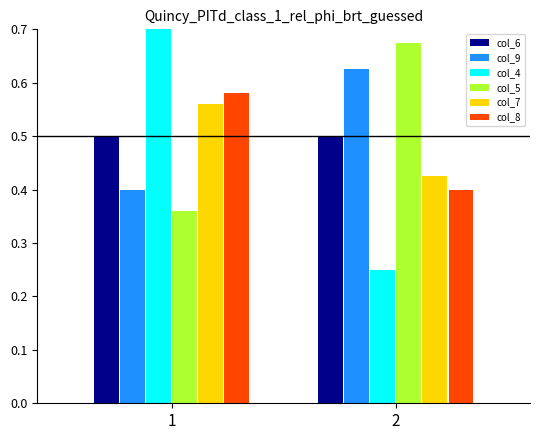

What are all the series names shown in the legend?

col_6, col_9, col_4, col_5, col_7, col_8